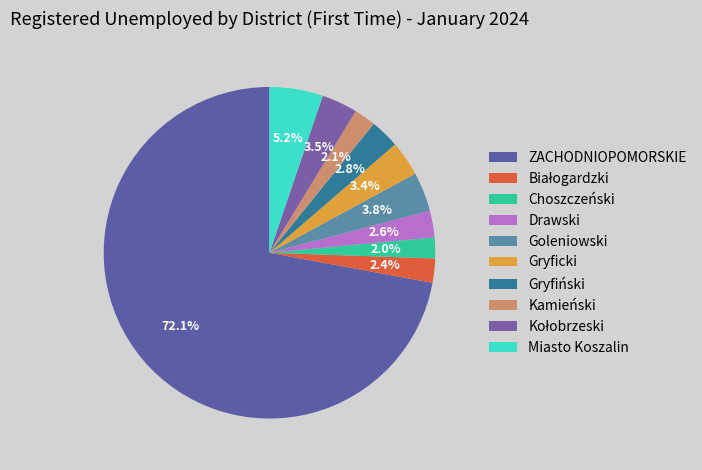

How many segments does this pie chart have?

10